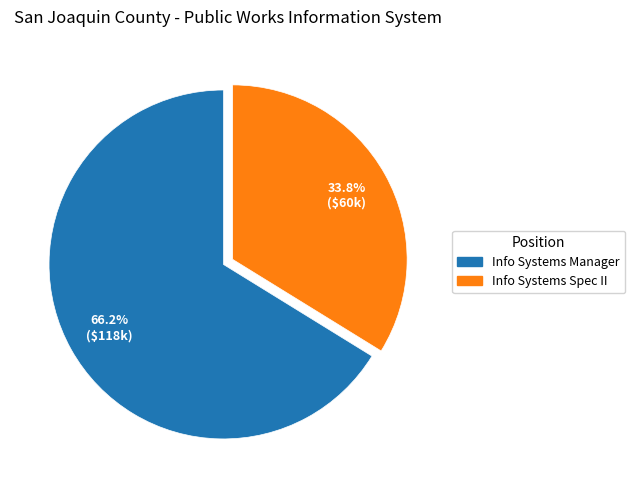

What is the majority slice?

Dept. Information Systems Manager